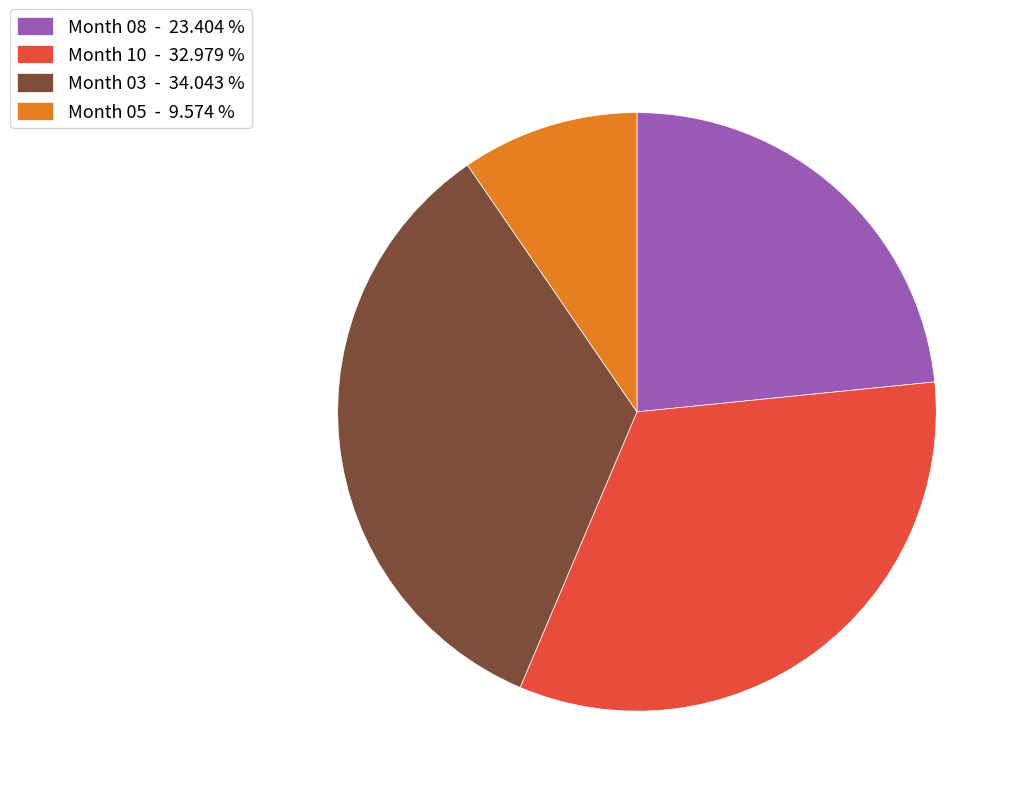

Is the sum of Month 10 - 32.979 % and Month 03 - 34.043 % greater than half?

Yes